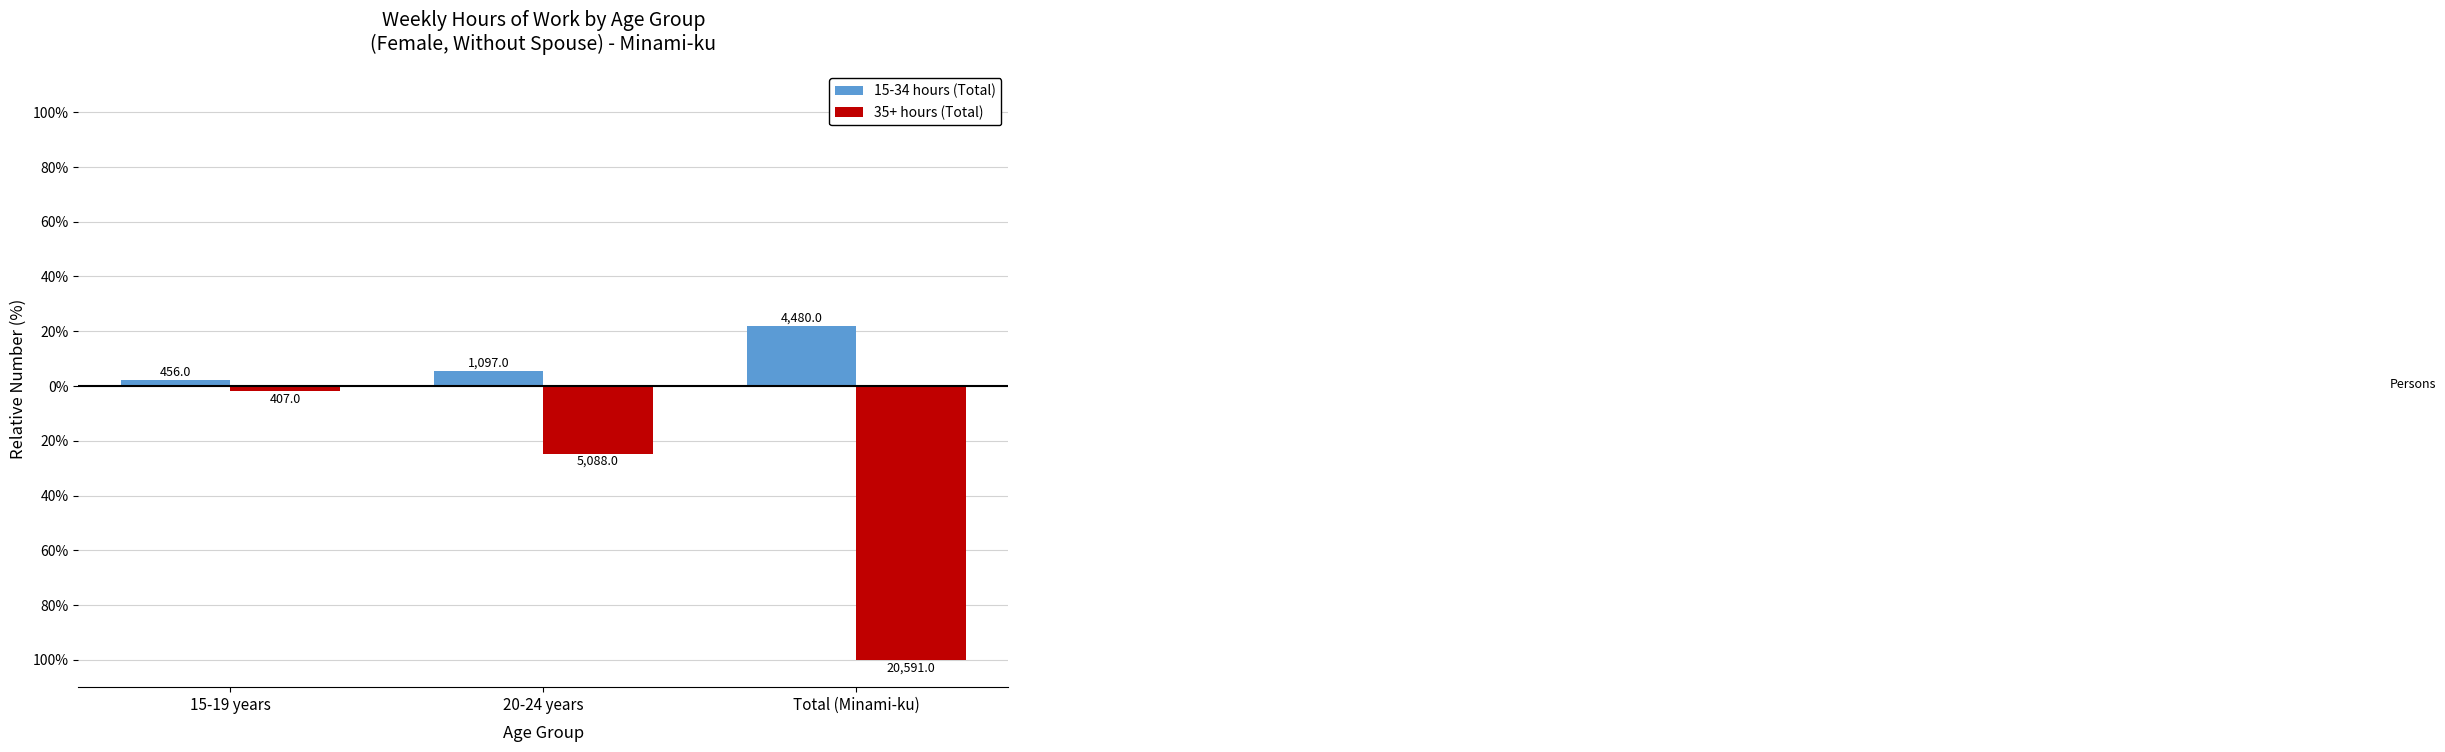

List the labels in order of 15-34 hours (Total) value, smallest first.

15-19 years, 20-24 years, Total (Minami-ku)